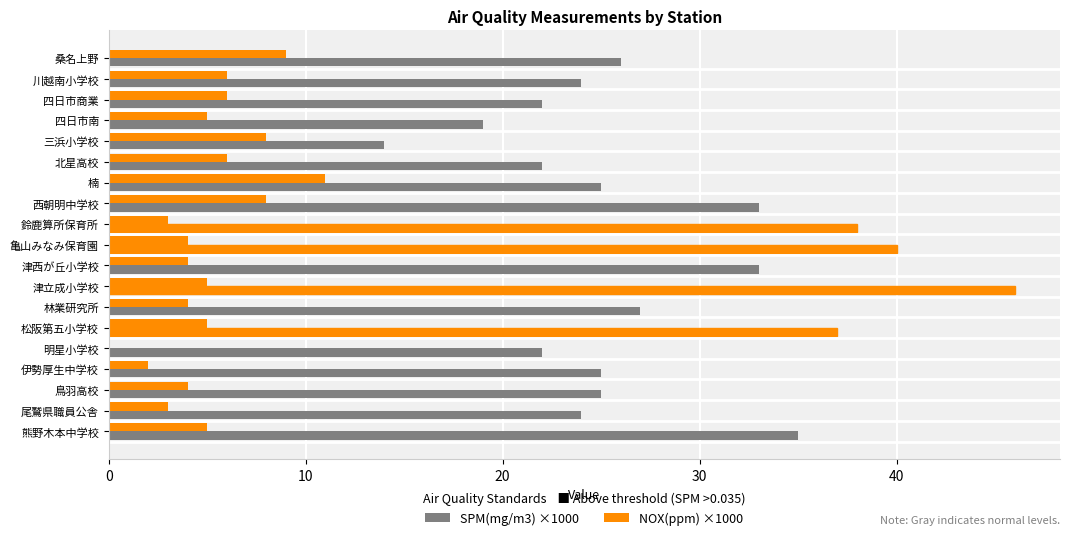

How many data points does each series have?

19